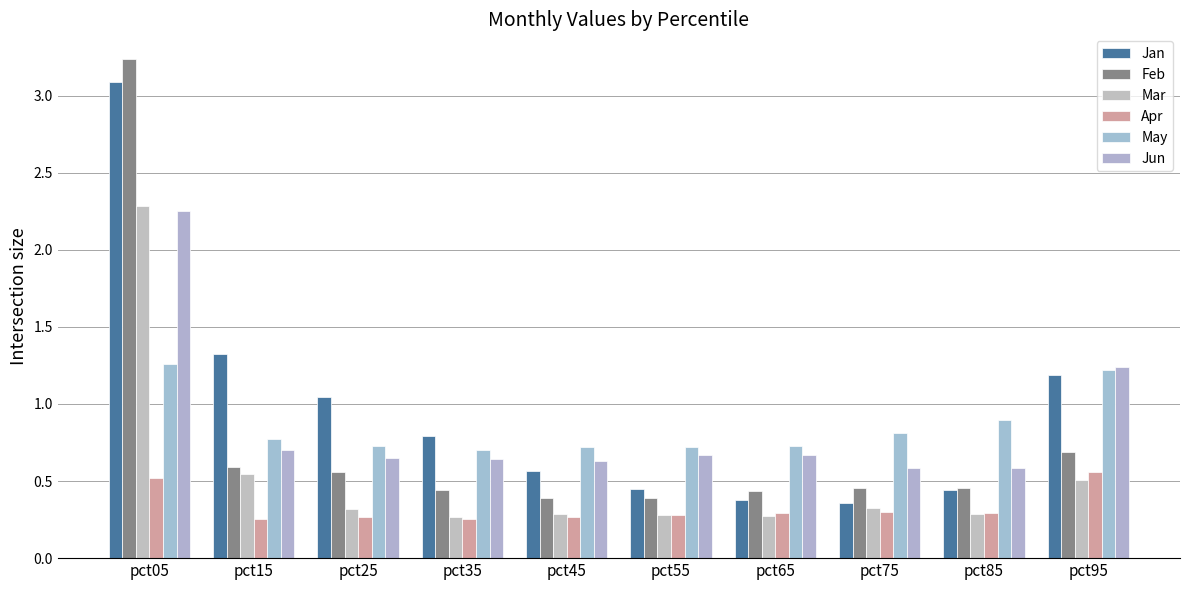

True or false: Jan has a value of 2.0 at pct05.

False